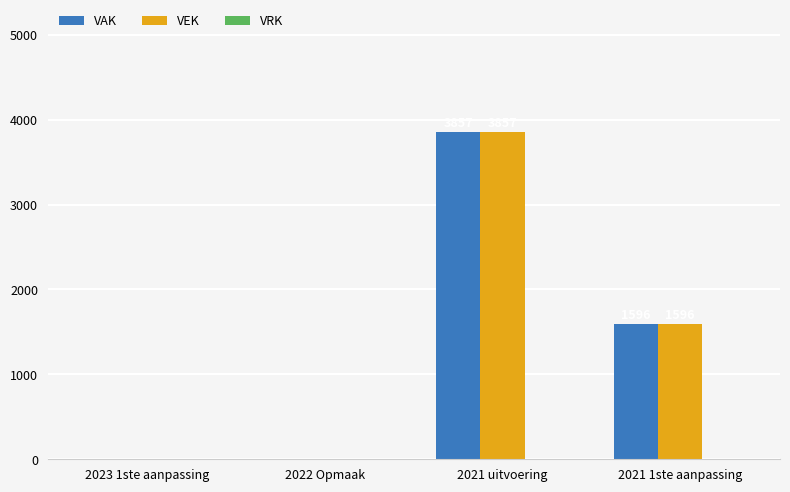

How many VAK values are between 0 and 3857?

4